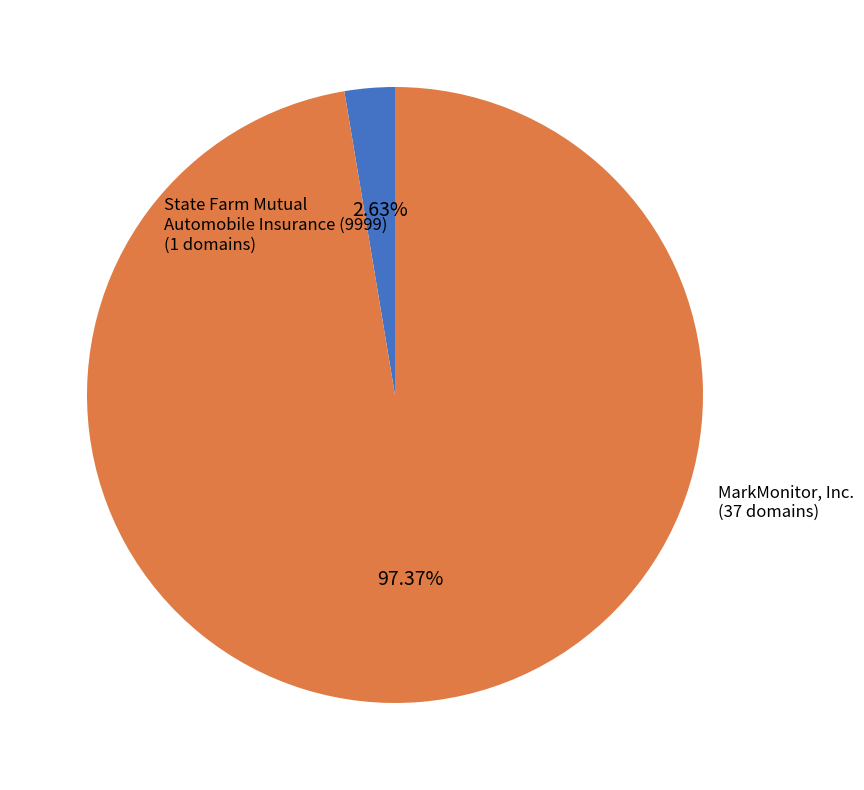

What percentage is the State Farm Mutual Automobile Insurance (9999) slice, to the nearest percent?

3%